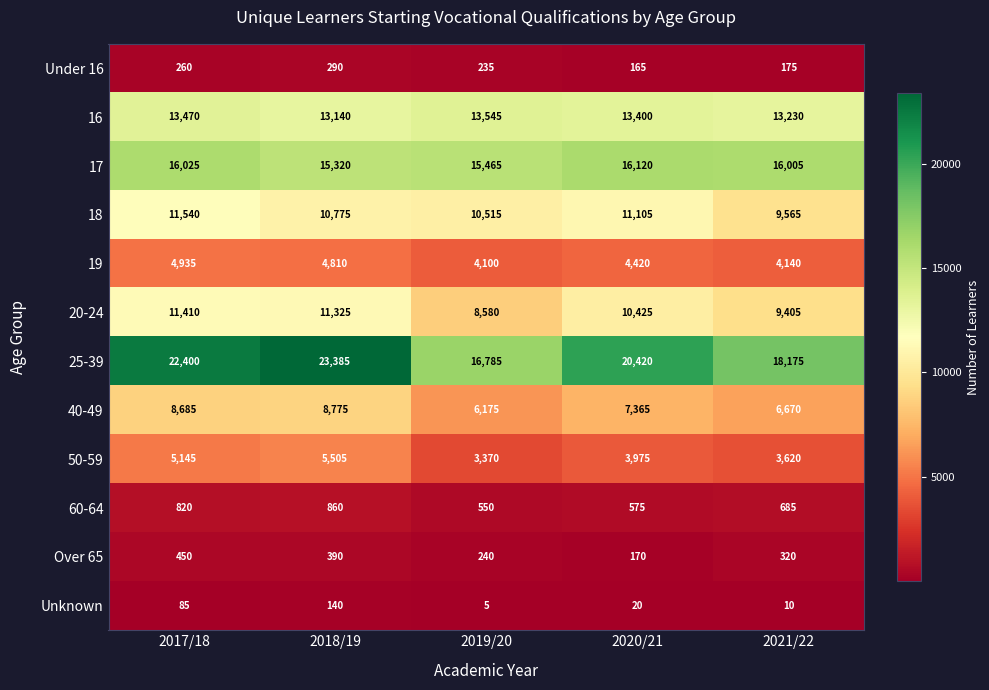

Count the number of categories in the chart.

5